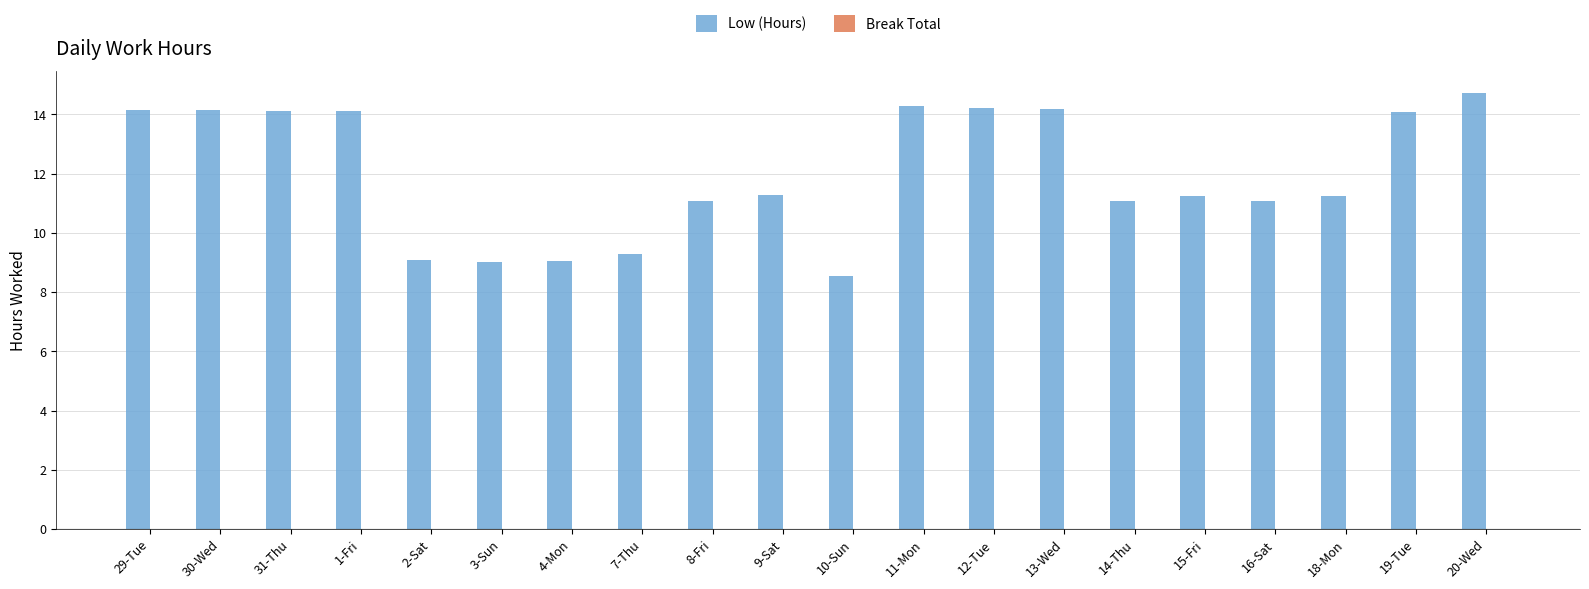

How many distinct data groups are displayed?

1